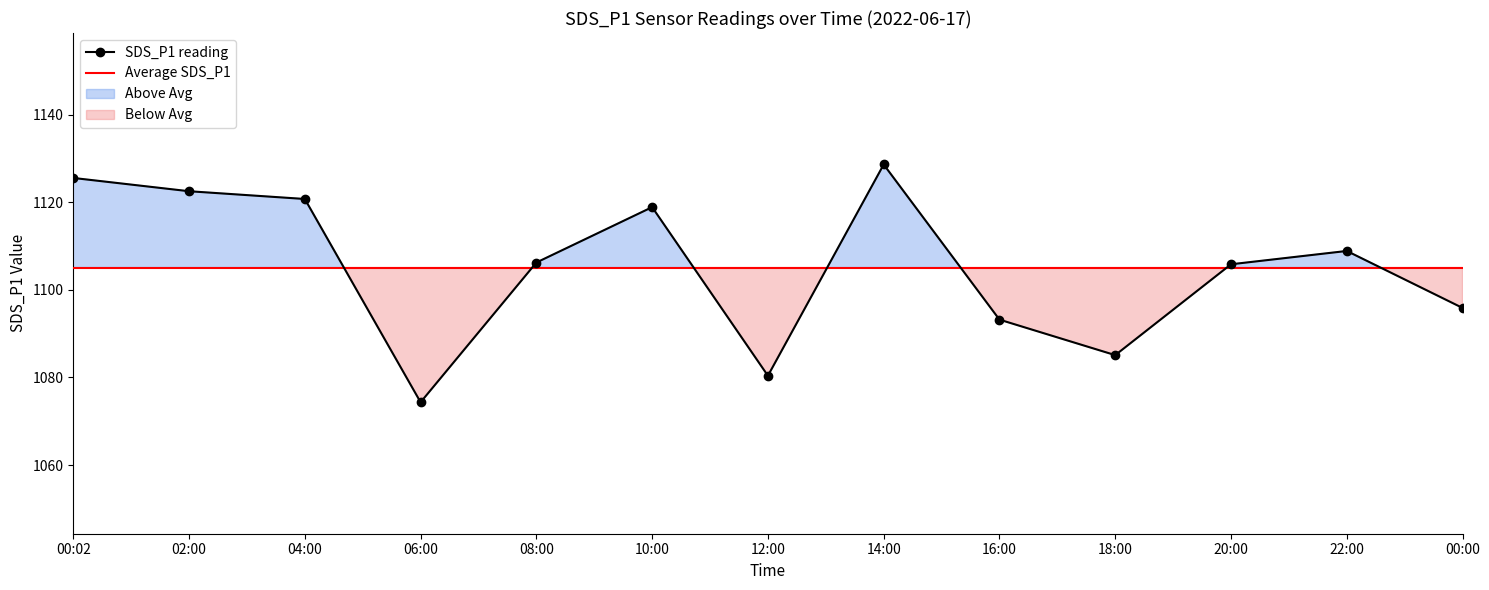

What is the change in value from 02:00 to 10:00?

-3.6